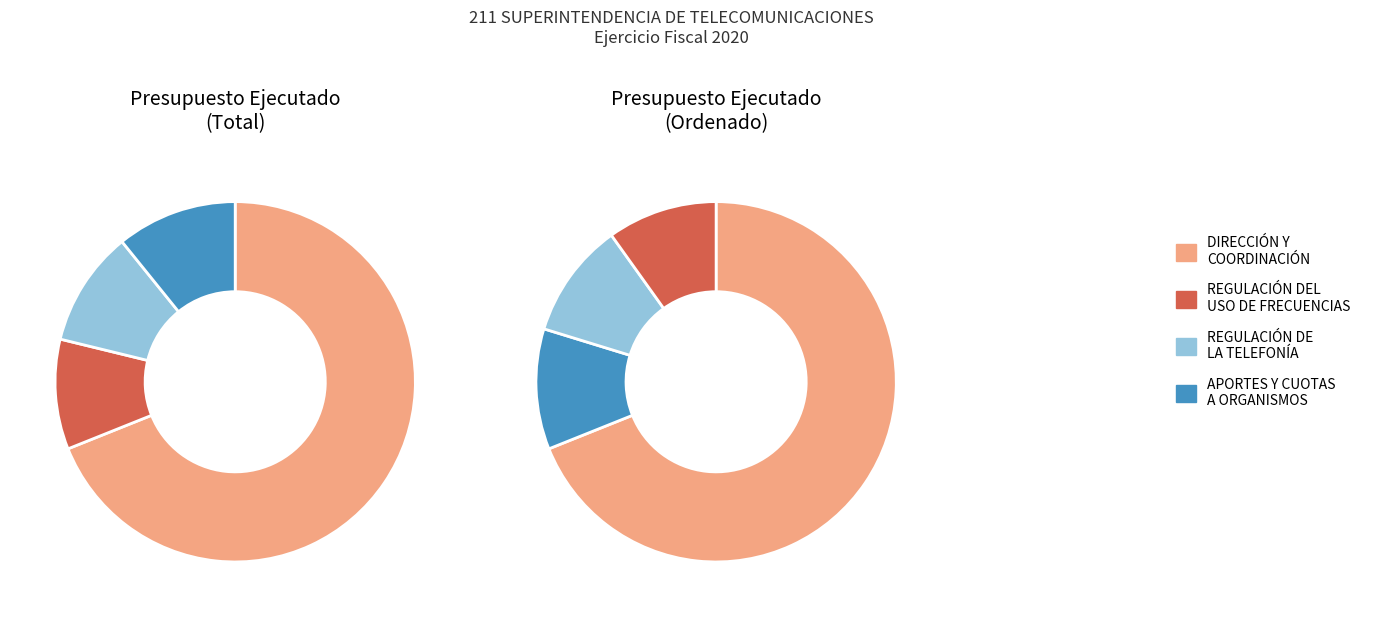

Do DIRECCIÓN Y COORDINACIÓN and APORTES Y CUOTAS A ORGANISMOS DE COMUNICACIONES together represent more than half of the pie?

Yes